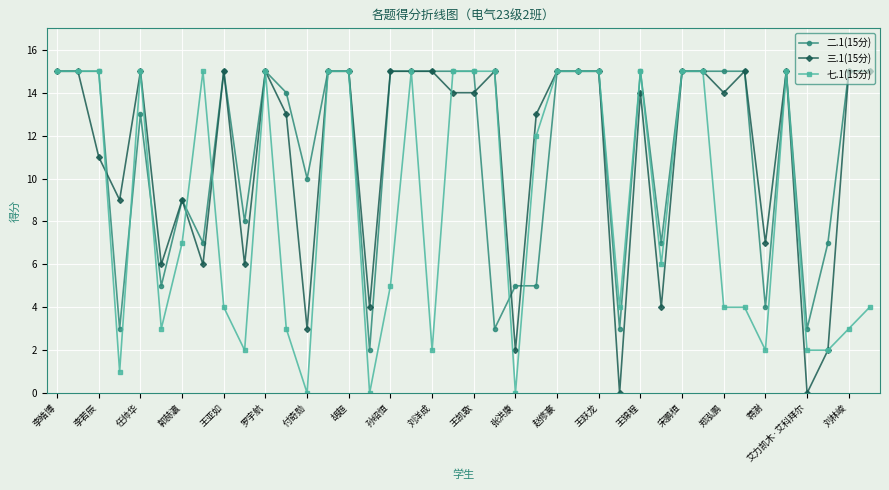

True or false: 三.1(15分) has more than 0 interior local peaks.

True